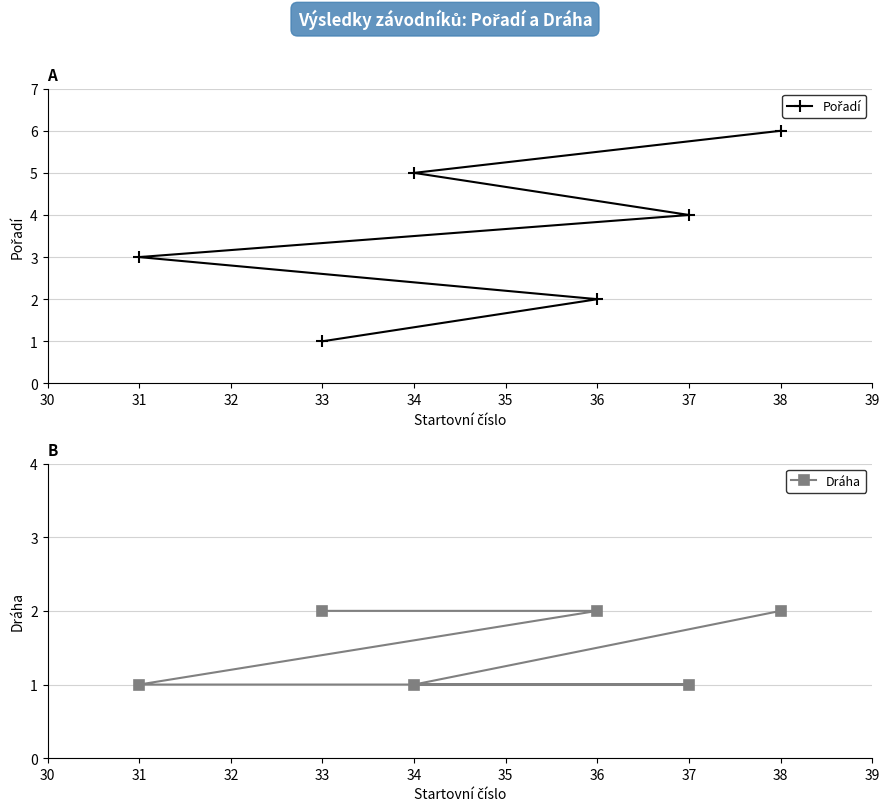

Rank the series by their average value, from highest to lowest.

Pořadí, Dráha